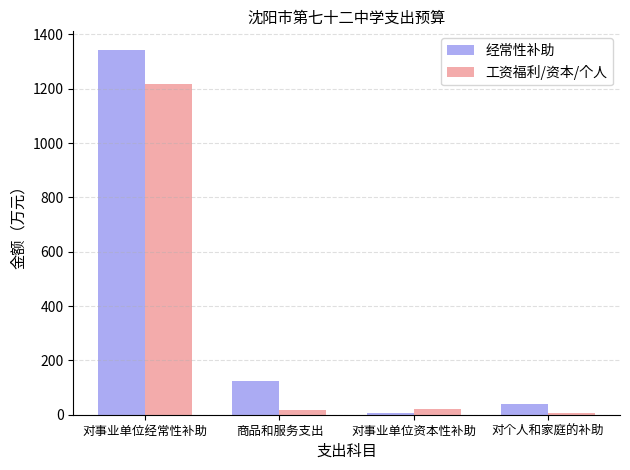

List the series in order of their overall mean, lowest first.

工资福利/资本/个人, 经常性补助